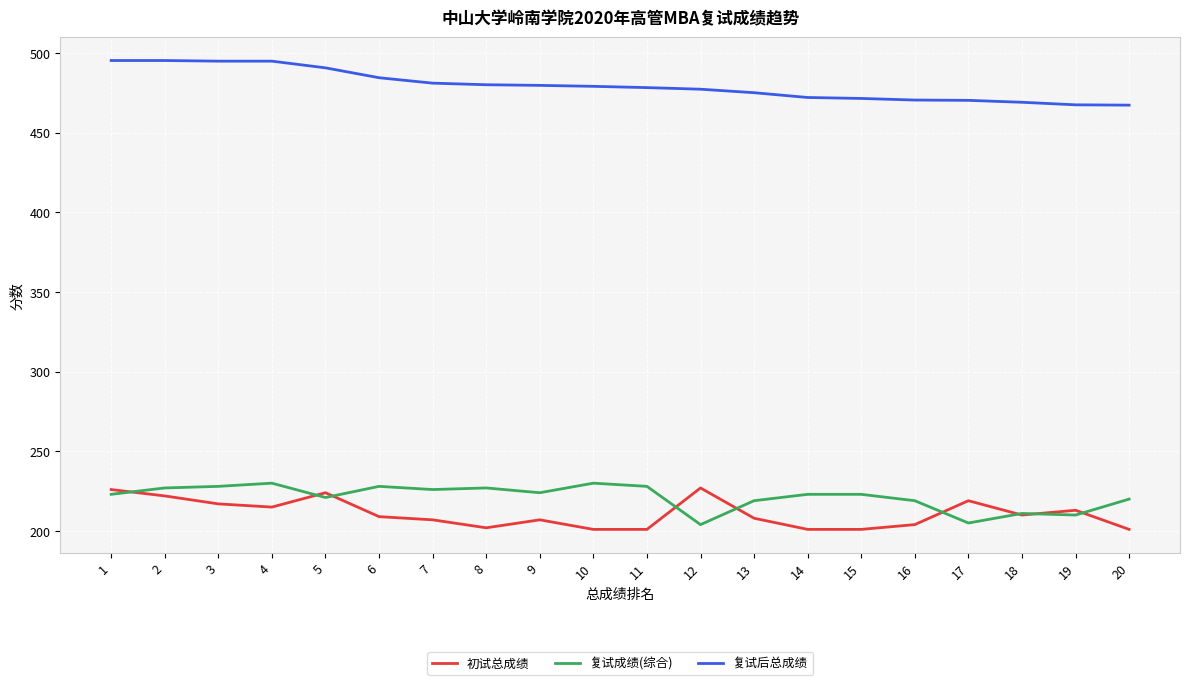

True or false: 初试总成绩 has a value of 208.0 at 13.

True